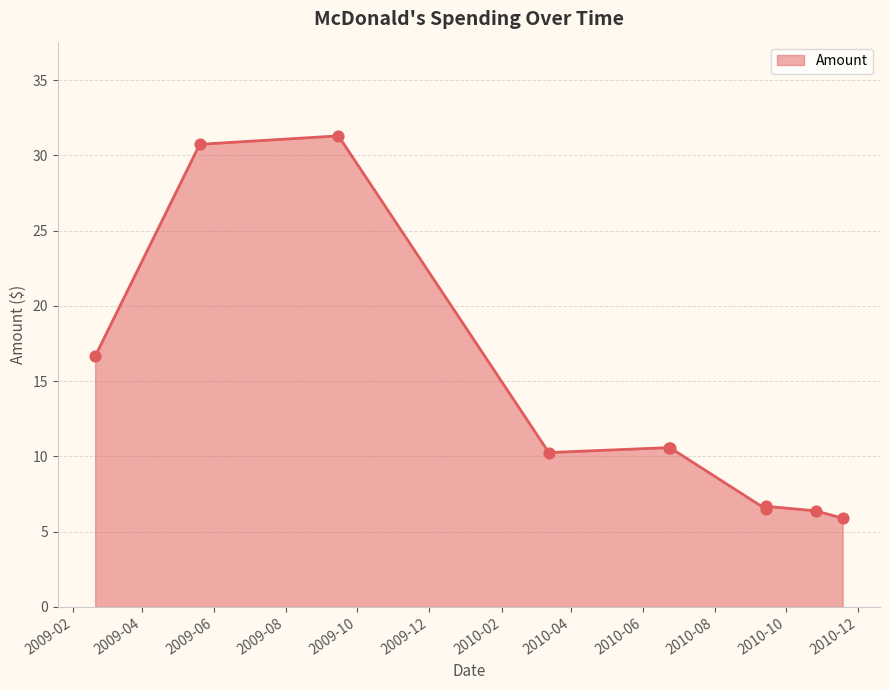

What is the change in value from 2010-09-14 to 2010-11-18?

-0.6